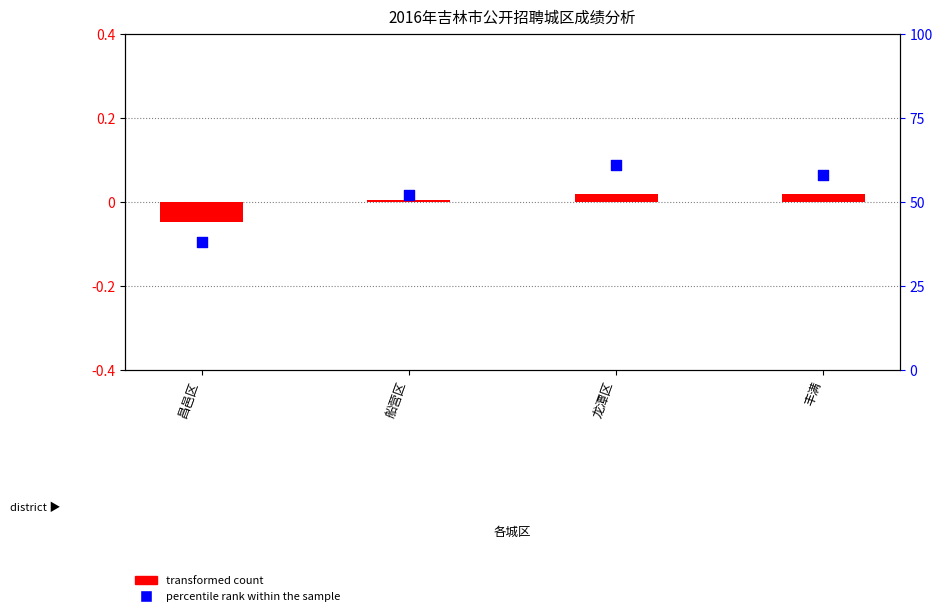

What are all the series names shown in the legend?

transformed count, percentile rank within the sample